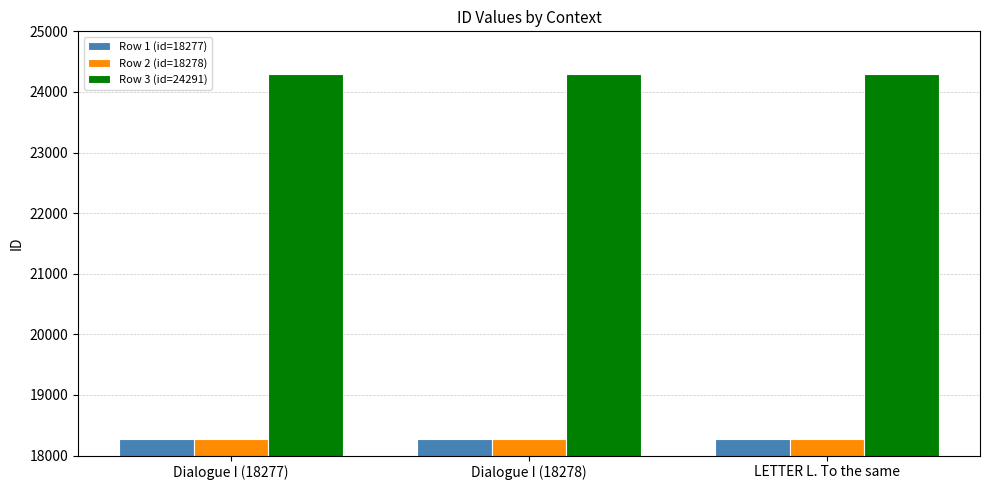

What is the label of the 3rd bar from the left?

LETTER L. To the same